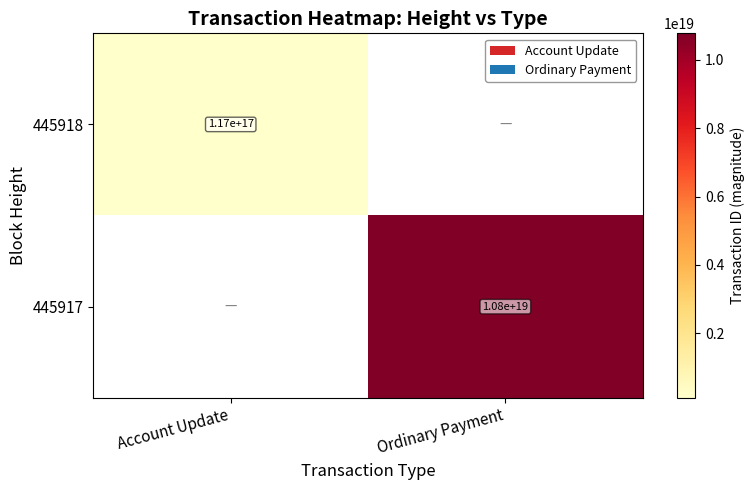

What is the smallest value displayed?

117162845300542720.0